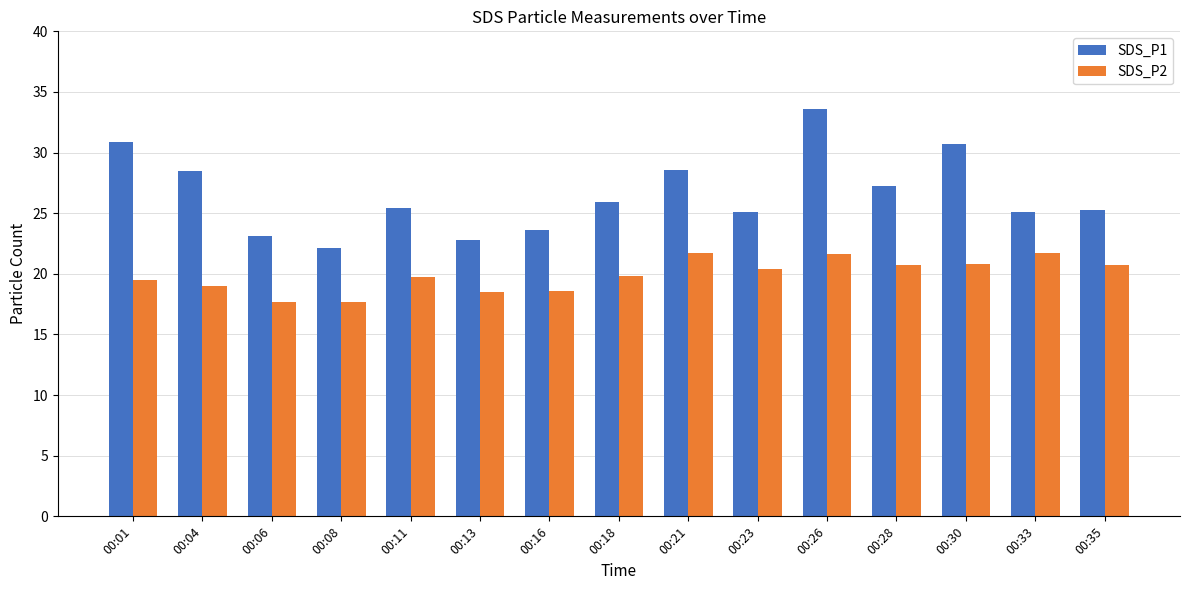

Which series has the largest total across all categories?

SDS_P1